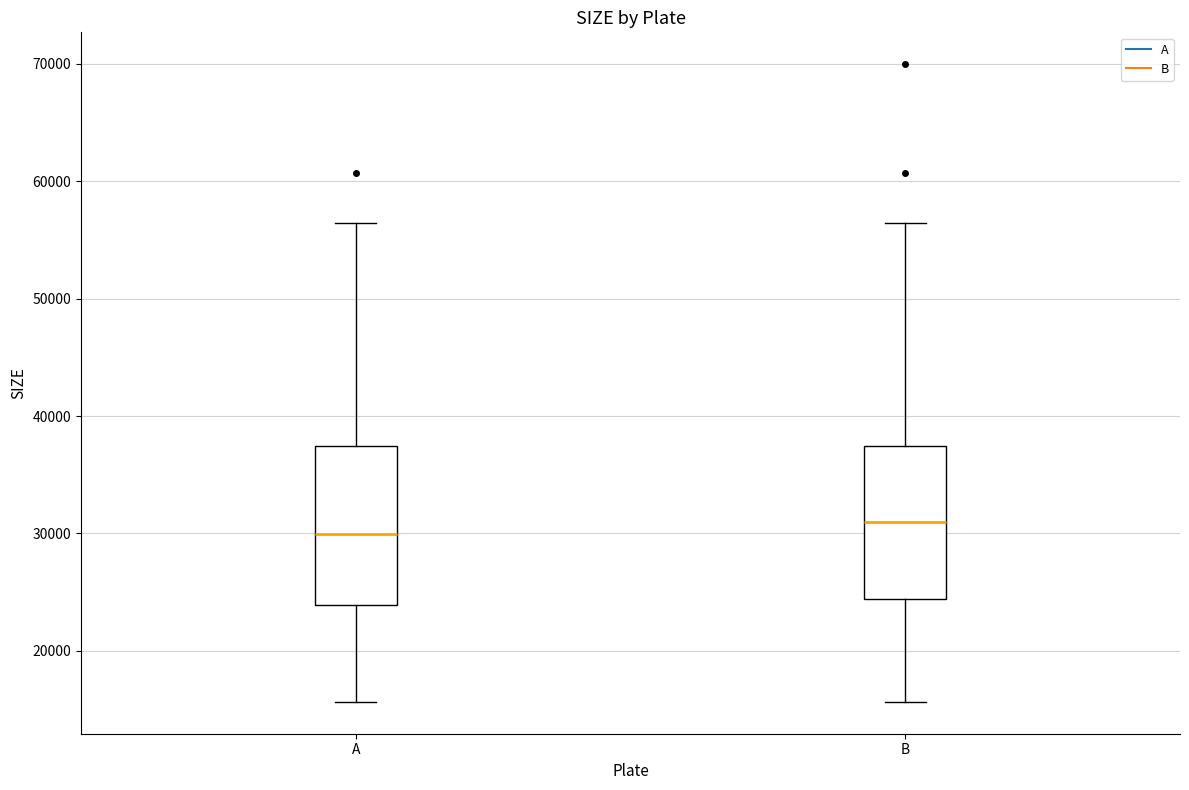

Which box's median line is the highest?

B